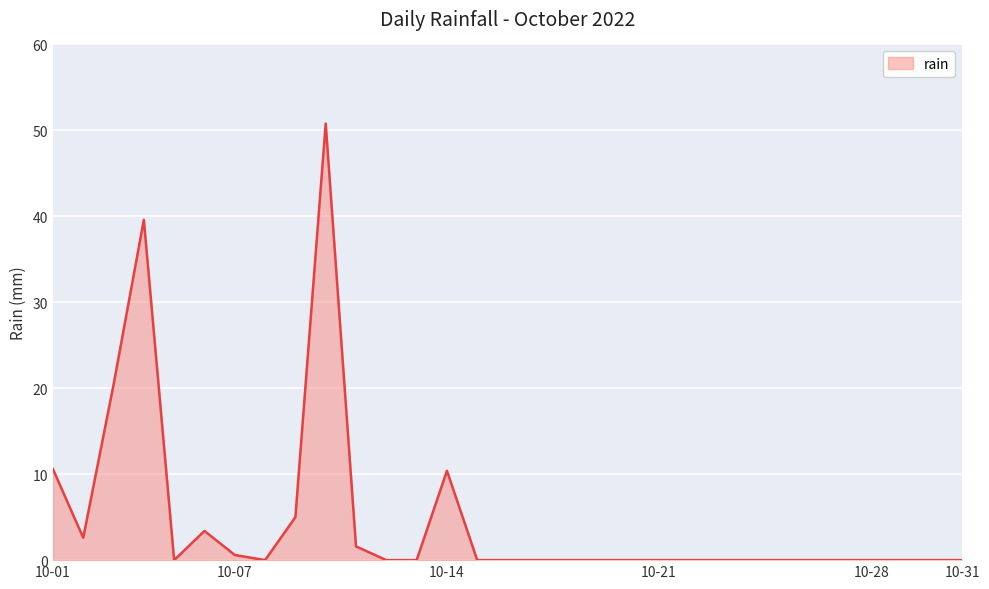

What is the greatest value displayed?

50.8